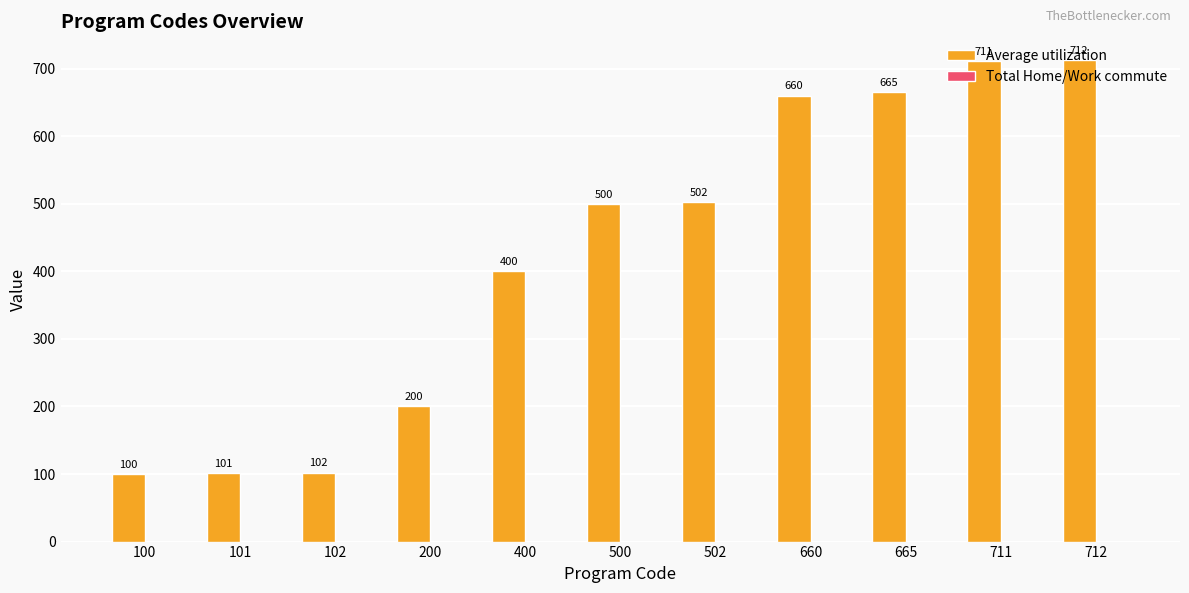

Which has a higher value, 665 or 400?

665